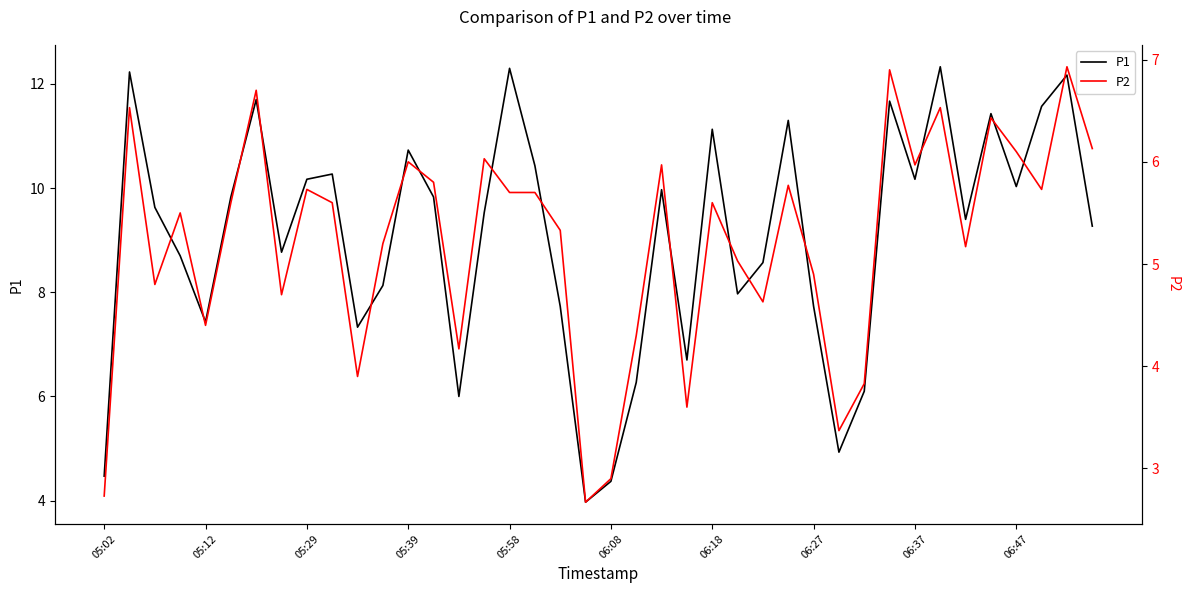

What value does the P1 series have at 05:58?

12.3